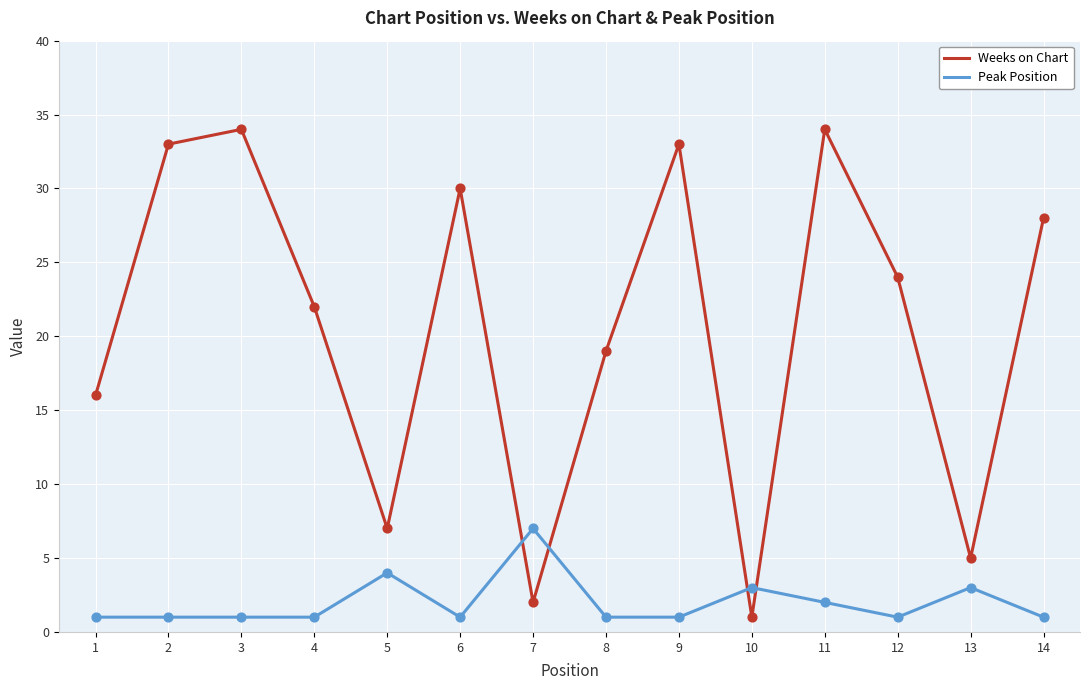

What are all the series names shown in the legend?

Weeks on Chart, Peak Position